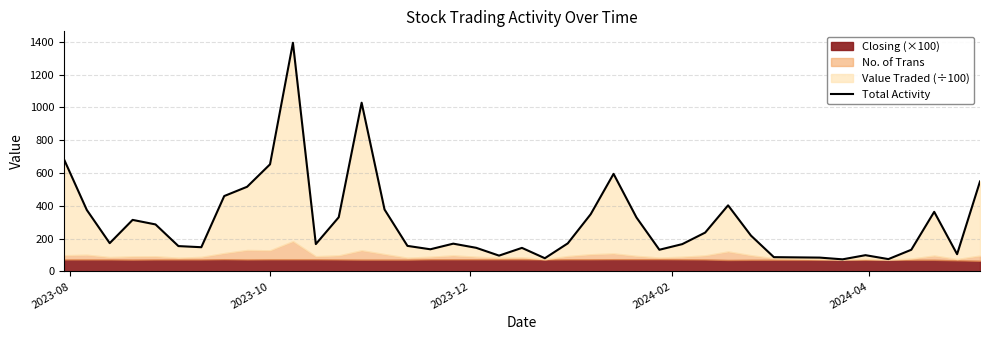

Where is the data nearest to the value 733?

2023-08